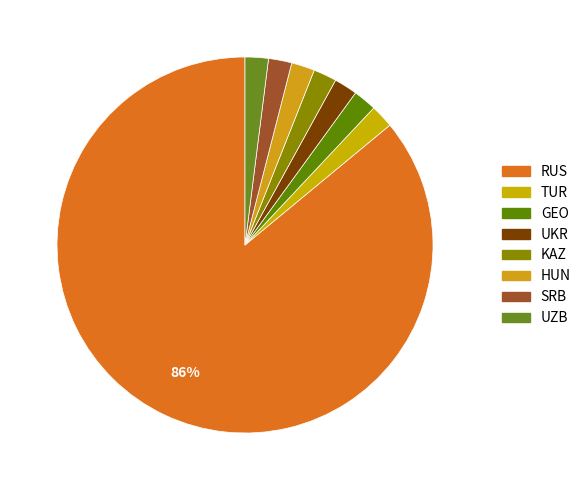

How many segments does this pie chart have?

8